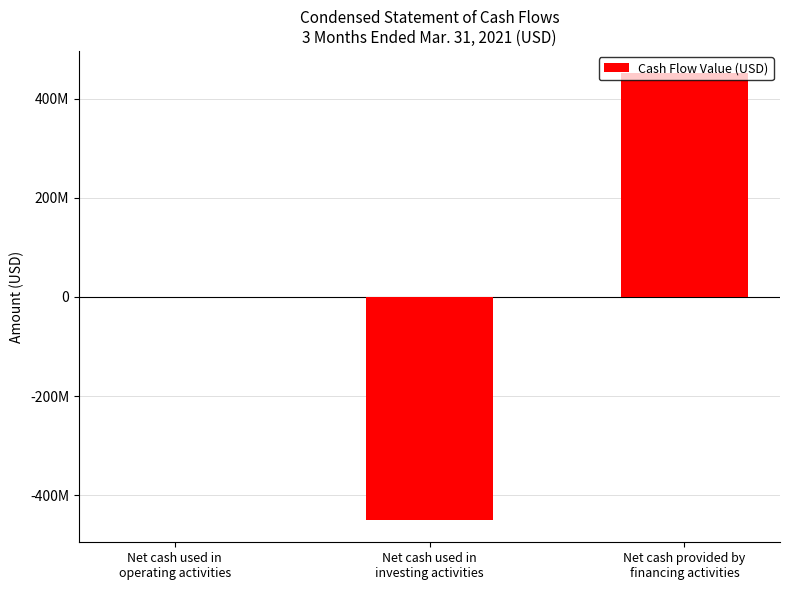

Are the bars grouped side by side (vs. stacked)?

No